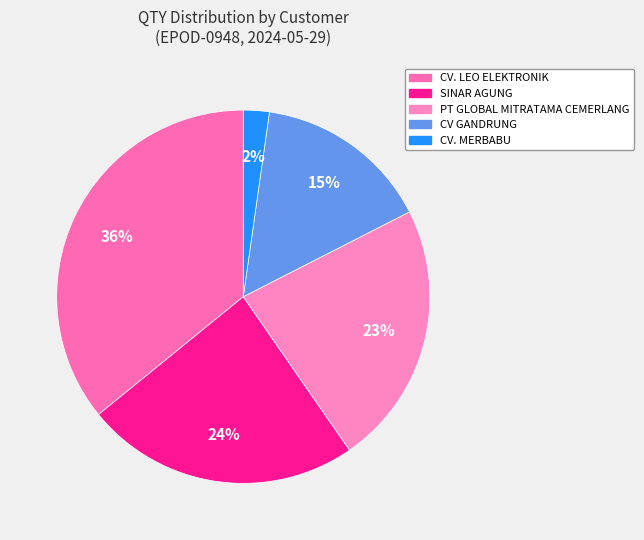

Which category has the biggest portion of the pie?

CV. LEO ELEKTRONIK